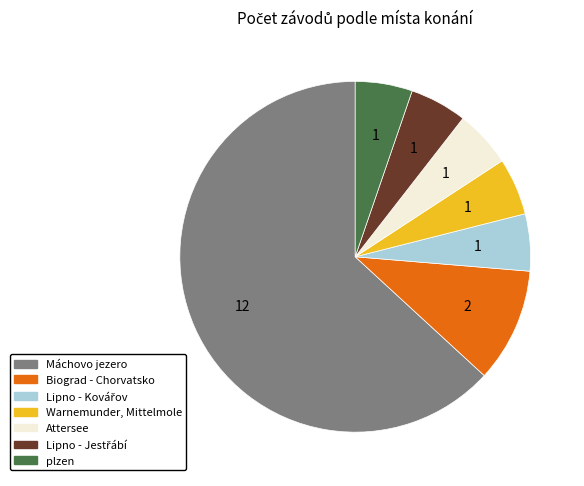

Combined, do Máchovo jezero and Attersee account for over 50%?

Yes